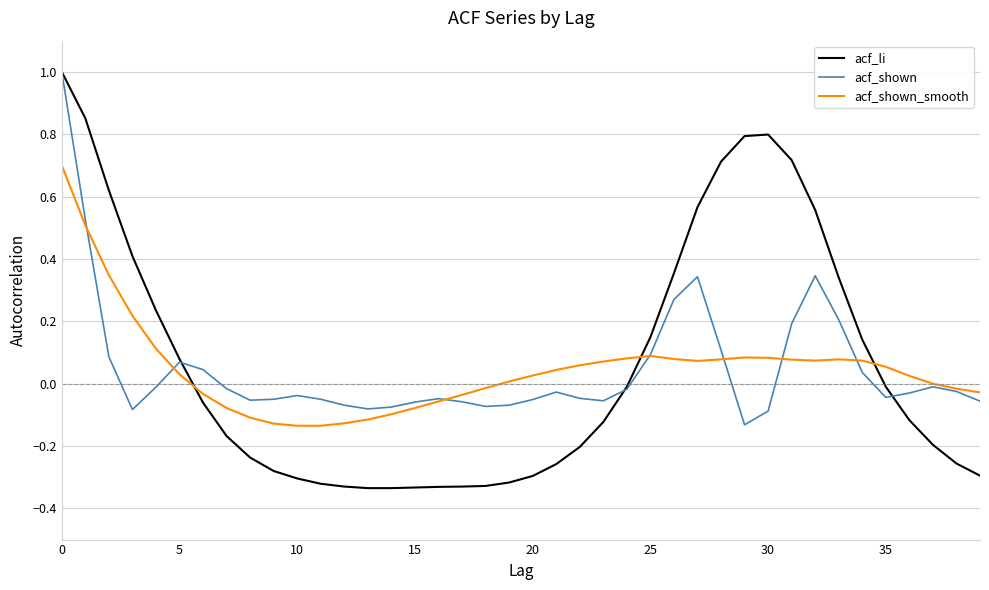

How many values in acf_shown are below zero?

27